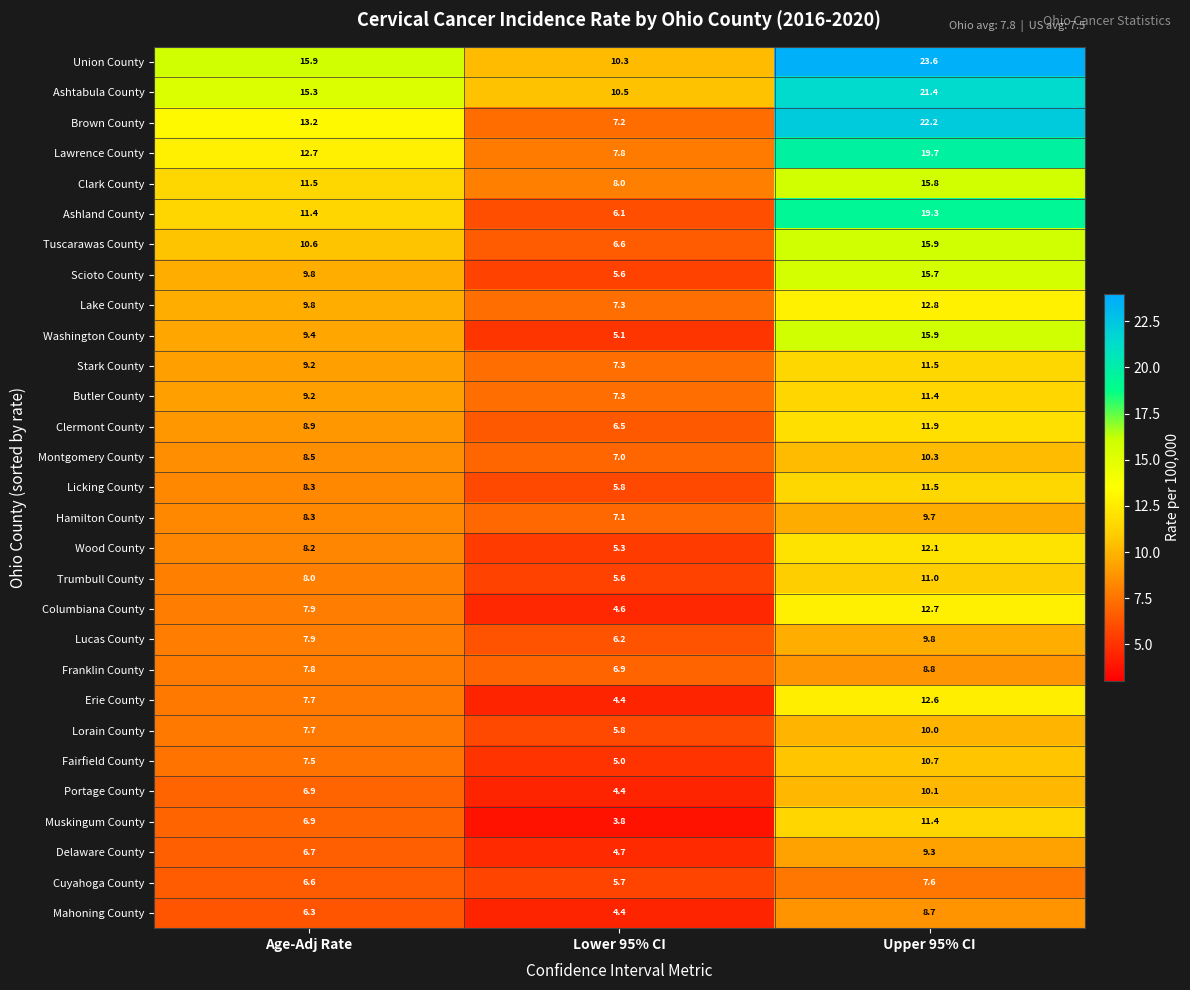

What is the difference between the maximum and minimum values in the Licking County series?

5.7